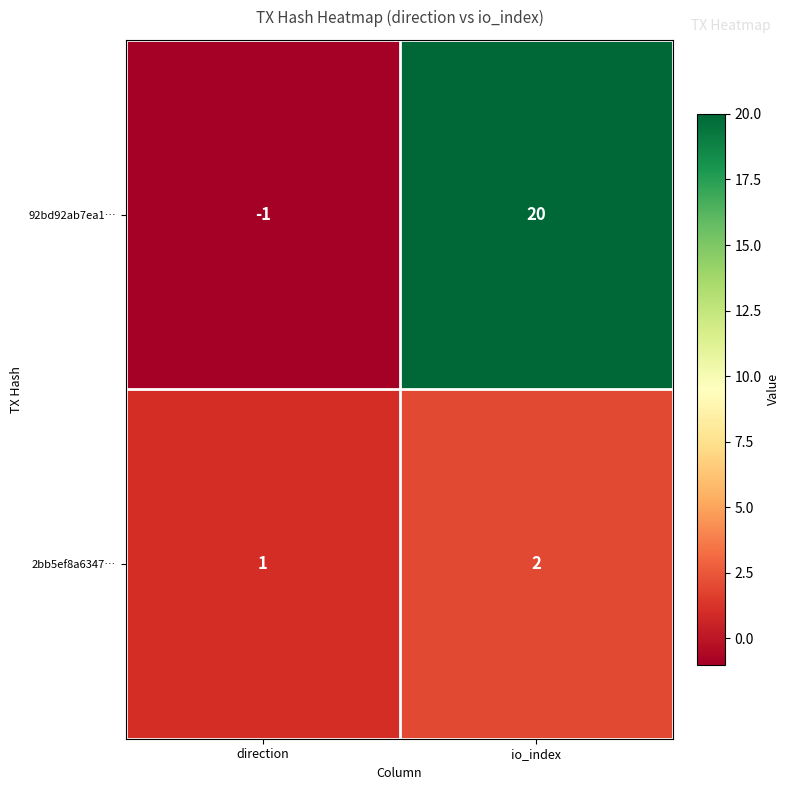

The value of 92bd92ab7ea1… at direction is -1. True or false?

True